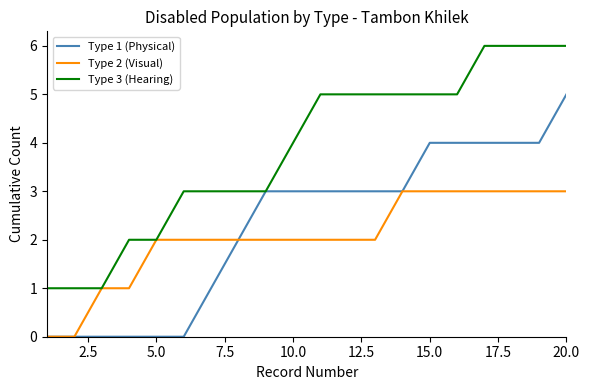

List the series in order of their peak value, highest first.

Type 3 (Hearing), Type 1 (Physical), Type 2 (Visual)